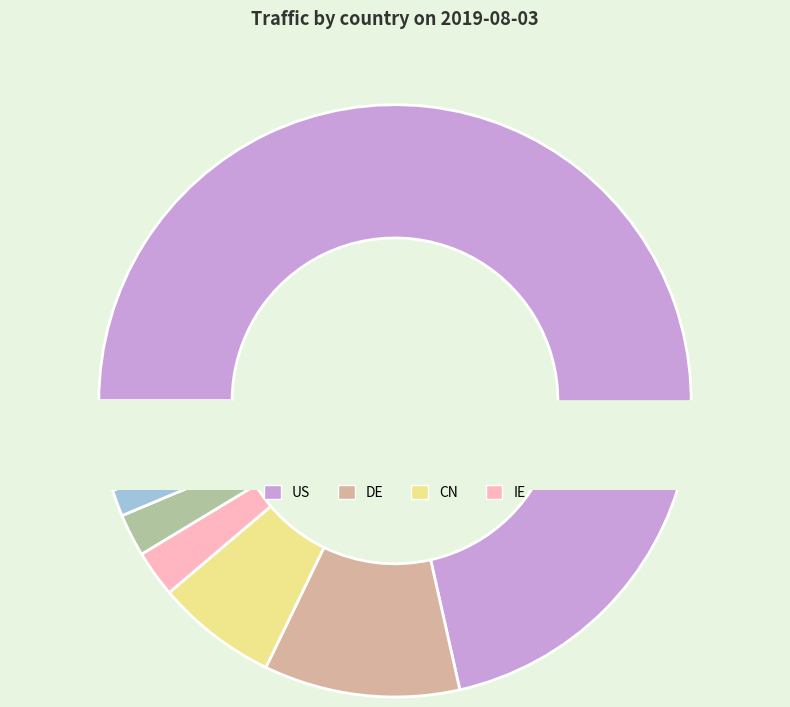

Is there a majority slice in this chart?

Yes